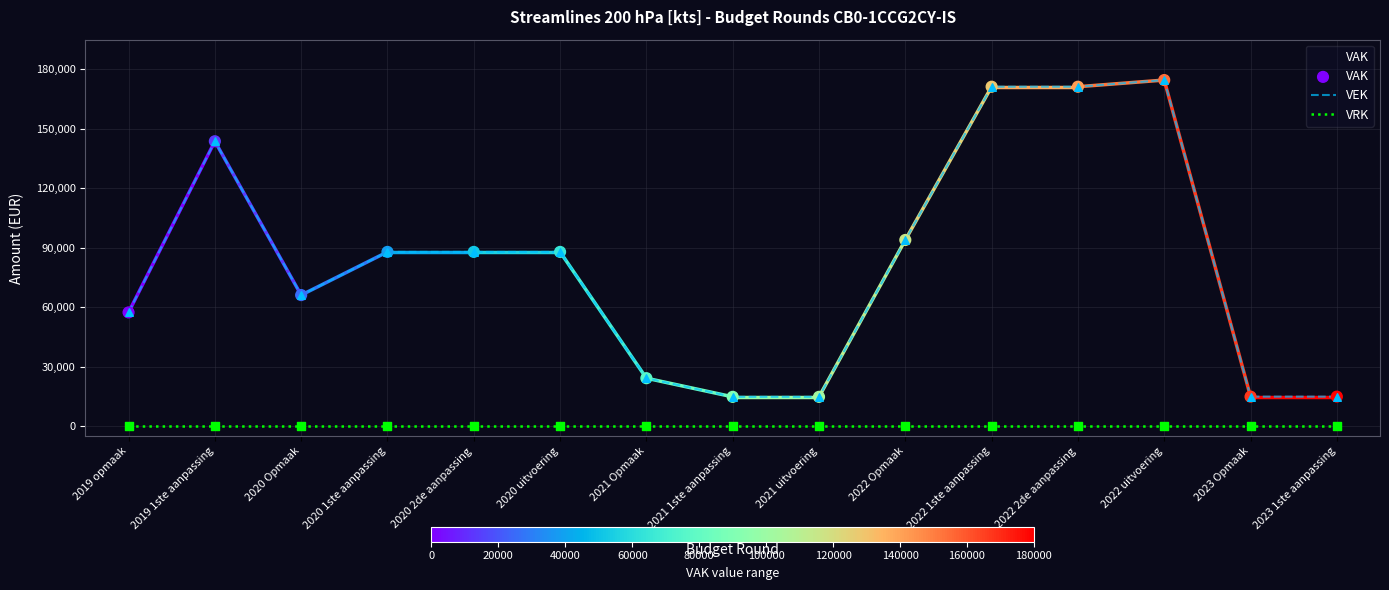

Which series has the largest total across all categories?

VAK